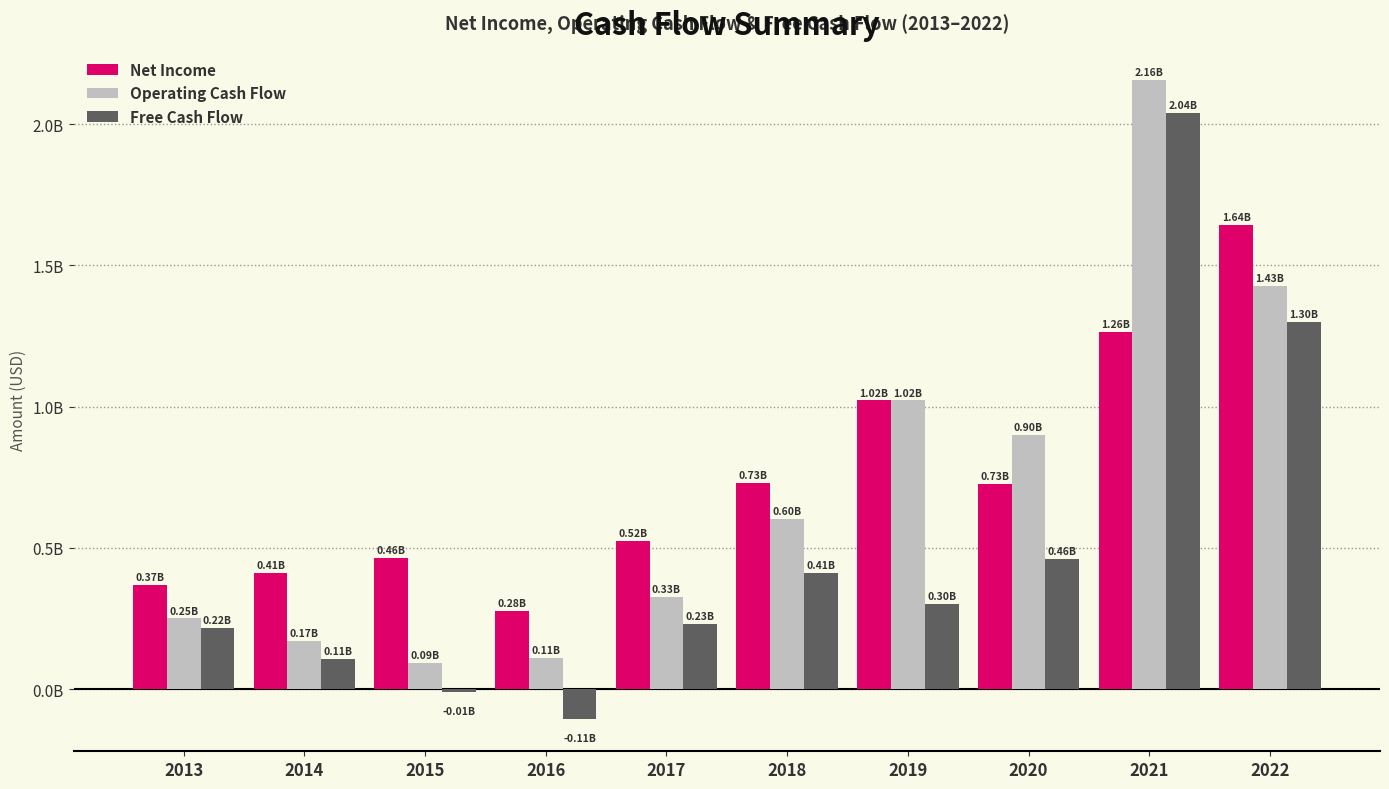

What is the highest value of the Free Cash Flow series?

2039875000